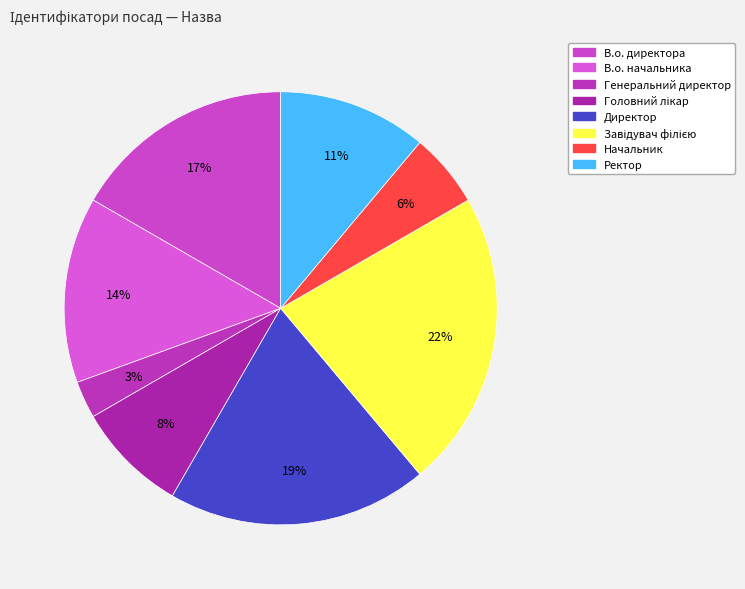

What percentage is the Директор slice, to the nearest percent?

19%